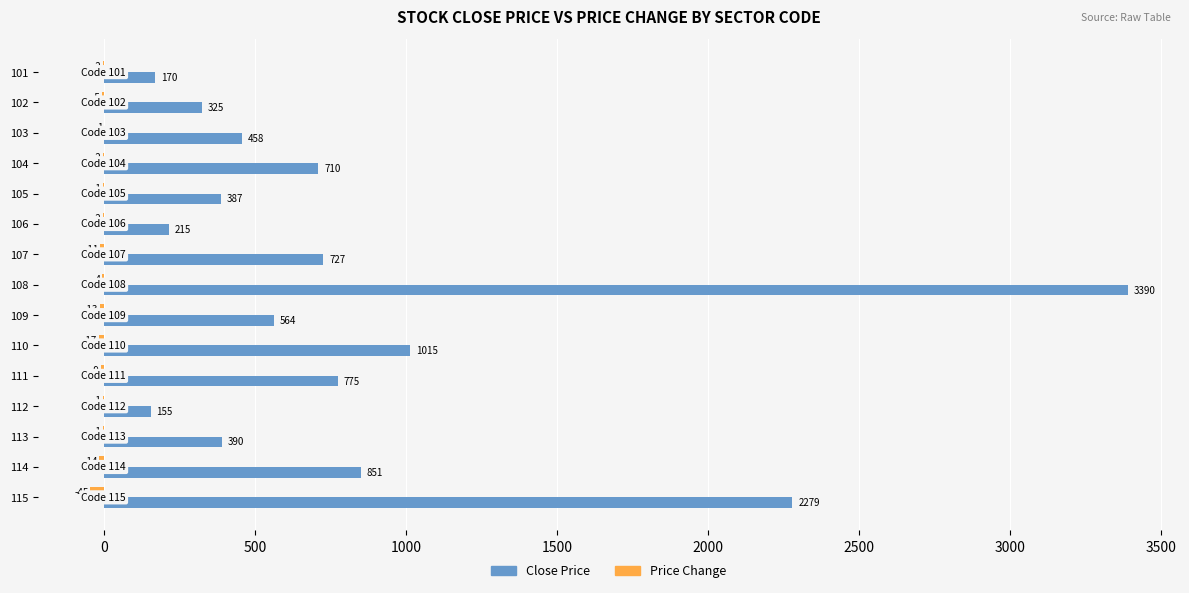

Which category has the highest value in the Close Price series?

108